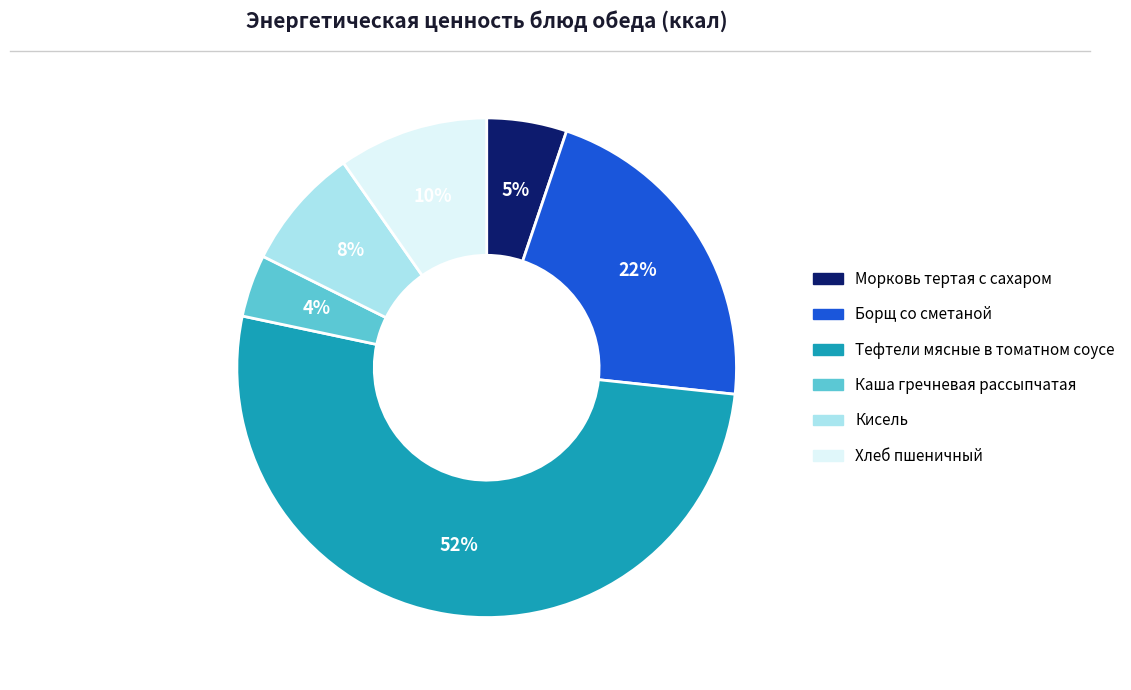

To the nearest percent, what is the difference between the largest and smallest slice percentages?

48%